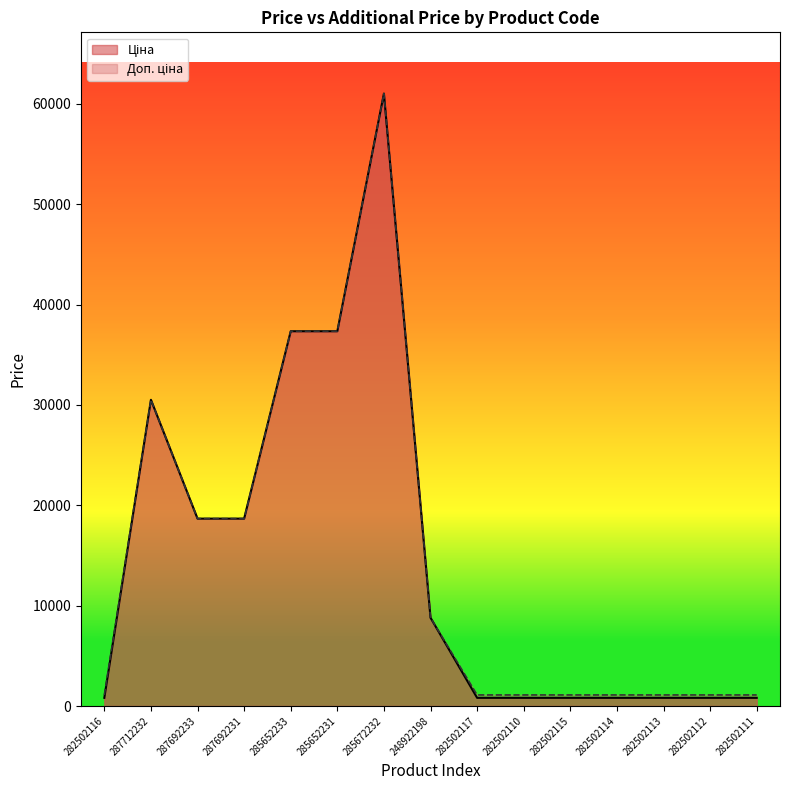

Does the chart display data point markers on the line(s)?

No